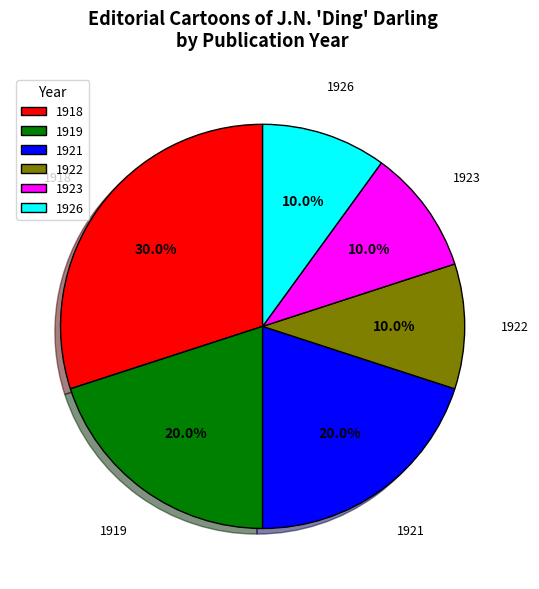

What percentage is NOT represented by 1921?

80.0%